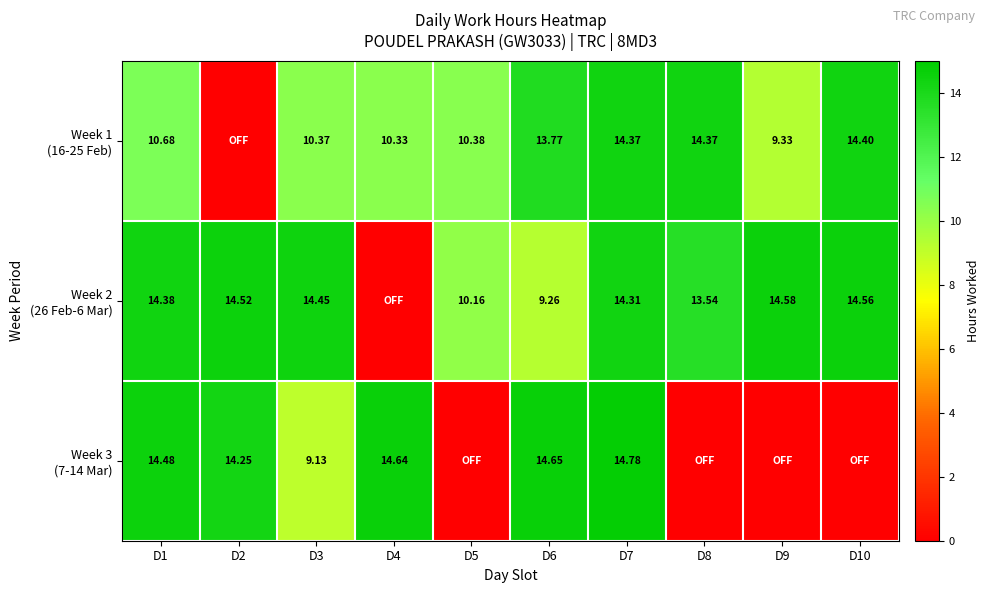

True or false: Week 2 (26 Feb-6 Mar) has a value of 6.6 at D2.

False